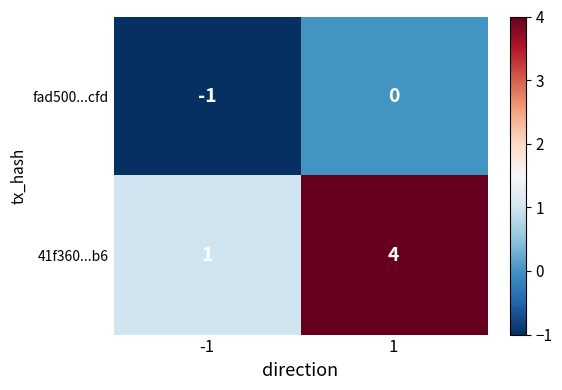

Which series has the largest total across all categories?

41f360...b6